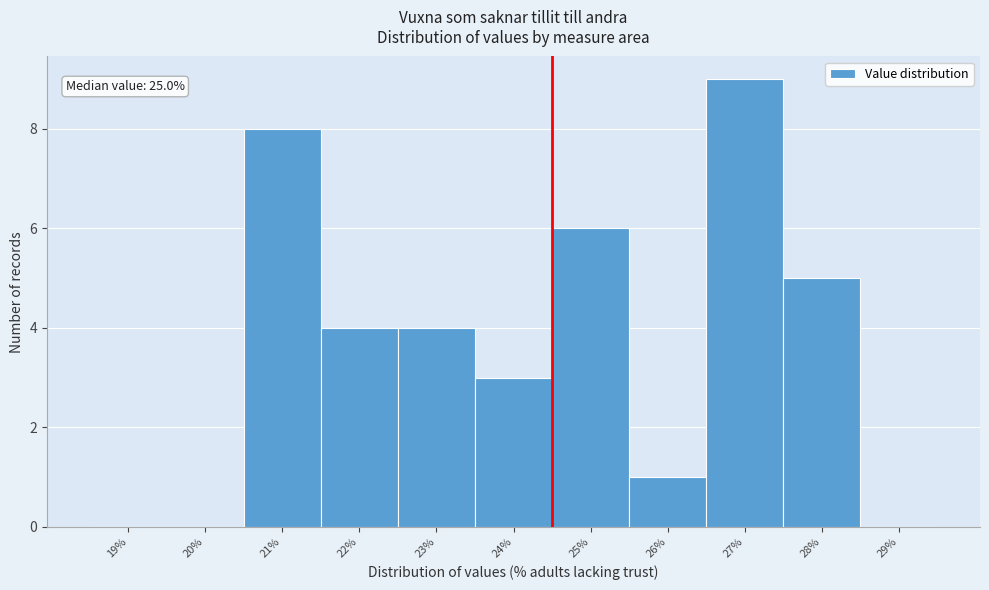

Reading right to left, list all the values displayed in this chart.

29%=0	28%=5	27%=9	26%=1	25%=6	24%=3	23%=4	22%=4	21%=8	20%=0	19%=0